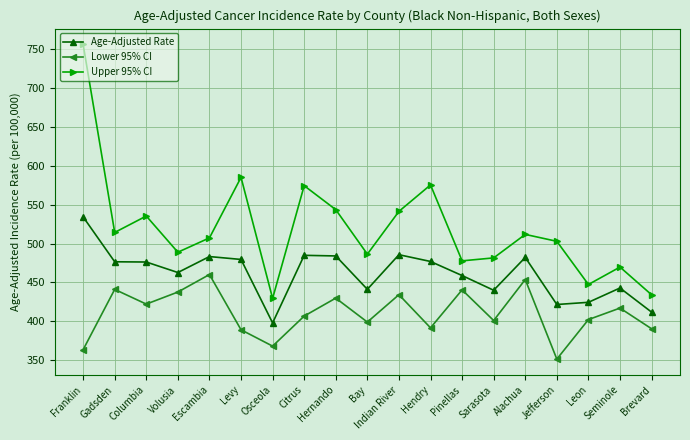

Which series has the largest total across all categories?

Upper 95% CI